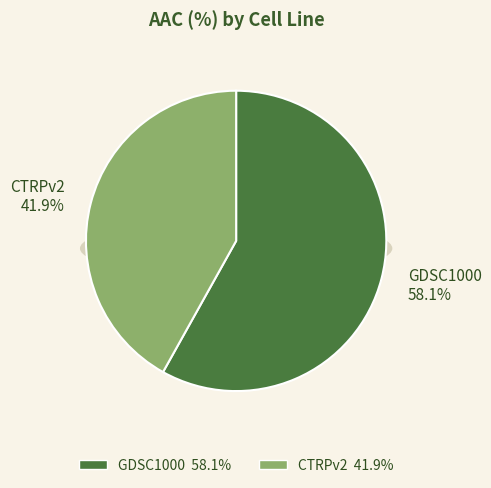

Rank the categories by value from highest to lowest.

GDSC1000, CTRPv2